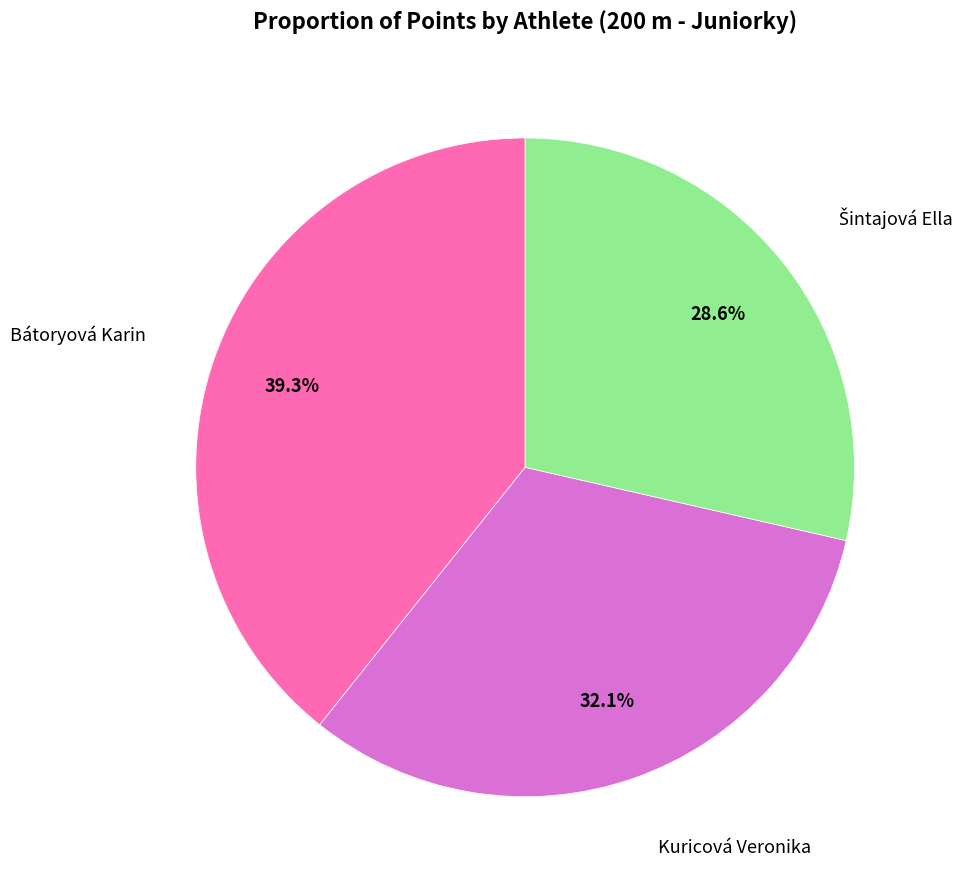

Is there any slice that represents more than half of the pie?

No